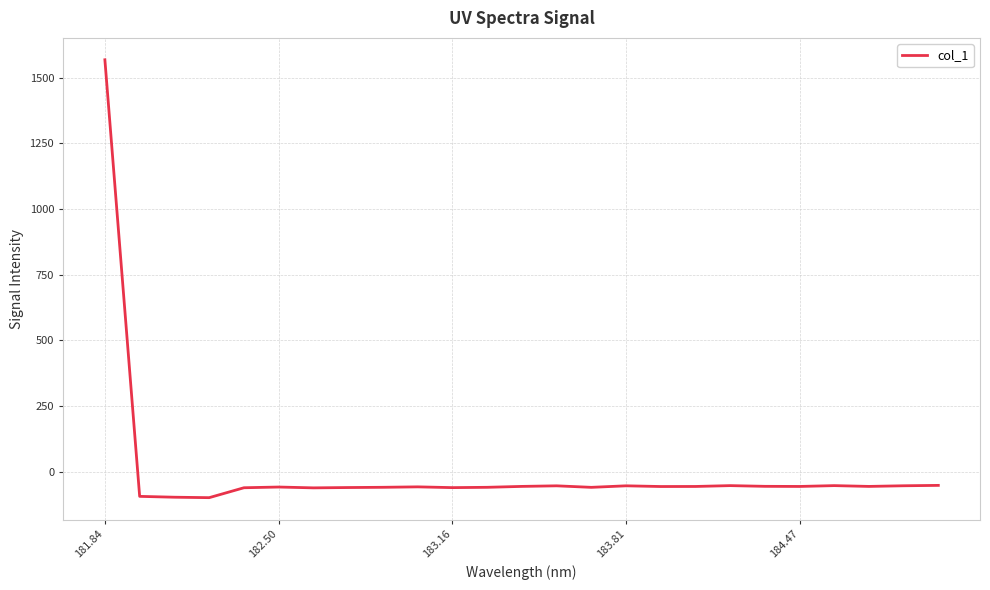

What is the difference between the maximum and minimum values?

1666.3